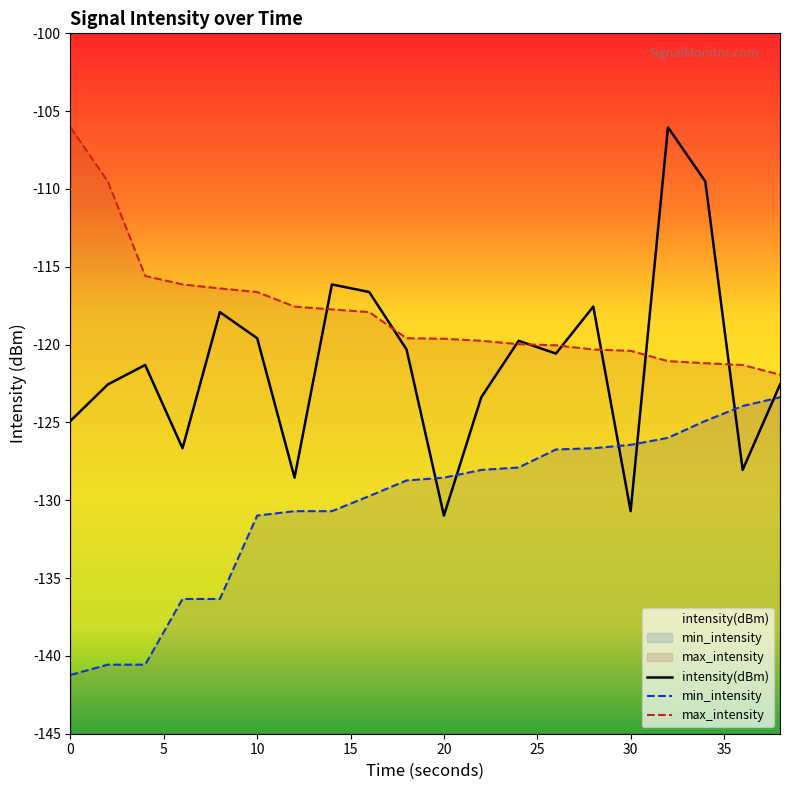

Is it true that min_intensity equals -136.3 at 6?

True